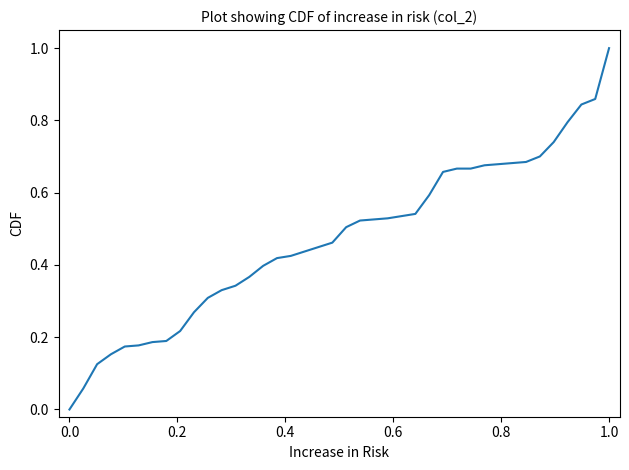

What is the greatest value displayed?

1.0